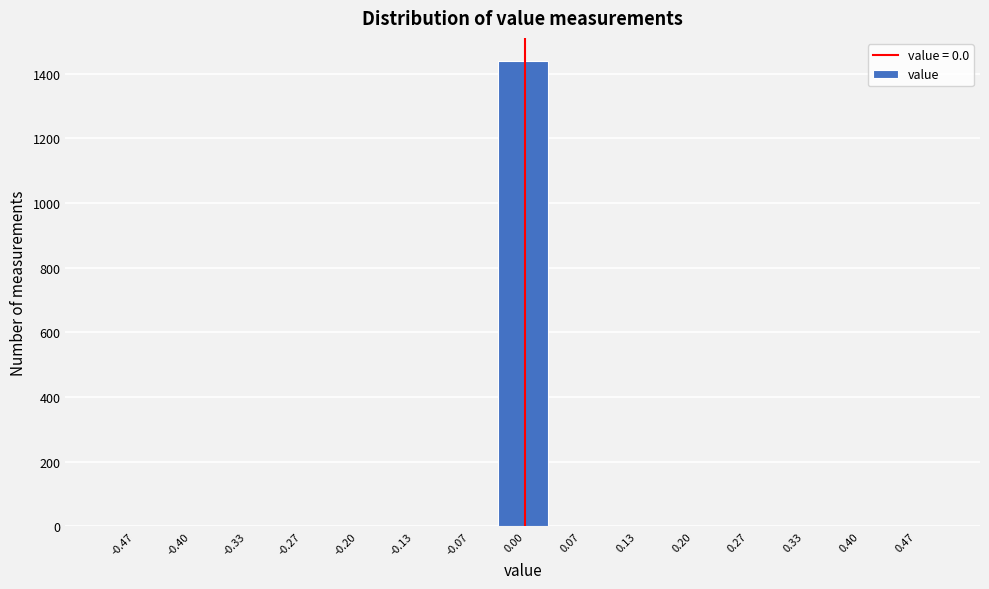

Reading left to right, list every bar in this chart as the range it spans on the x-axis followed by its height. Neither the bar edges nor the heights are printed on the chart, so give them approximately, as read against the axes.

-0.50 to -0.43: 0
-0.43 to -0.37: 0
-0.37 to -0.30: 0
-0.30 to -0.23: 0
-0.23 to -0.17: 0
-0.17 to -0.10: 0
-0.10 to -0.03: 0
-0.03 to 0.03: 1440
0.03 to 0.10: 0
0.10 to 0.17: 0
0.17 to 0.23: 0
0.23 to 0.30: 0
0.30 to 0.37: 0
0.37 to 0.43: 0
0.43 to 0.50: 0